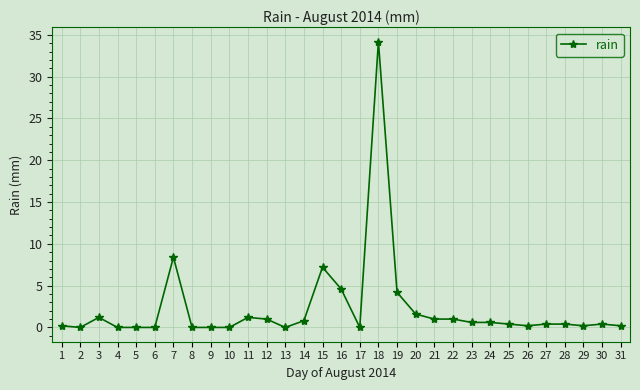

What is the average value?

2.3